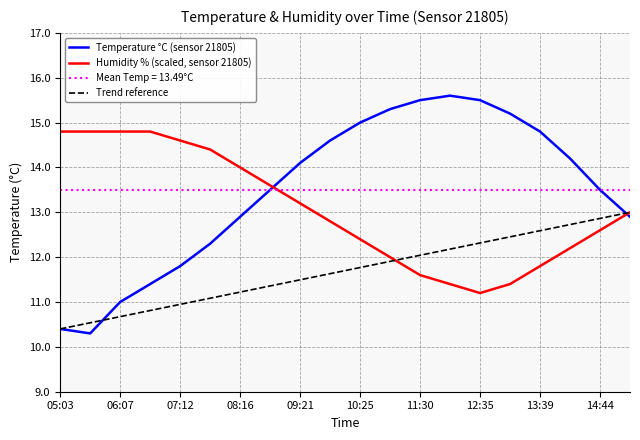

What is the sum of all temperature values?

269.8